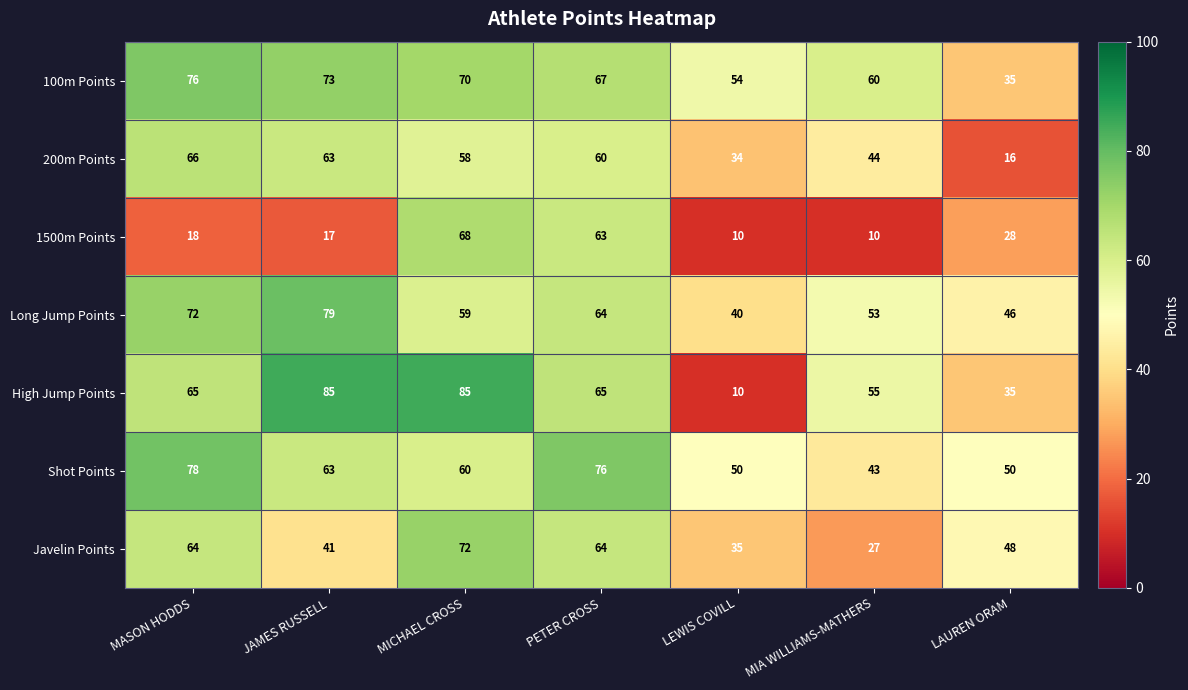

What is the smallest value displayed?

10